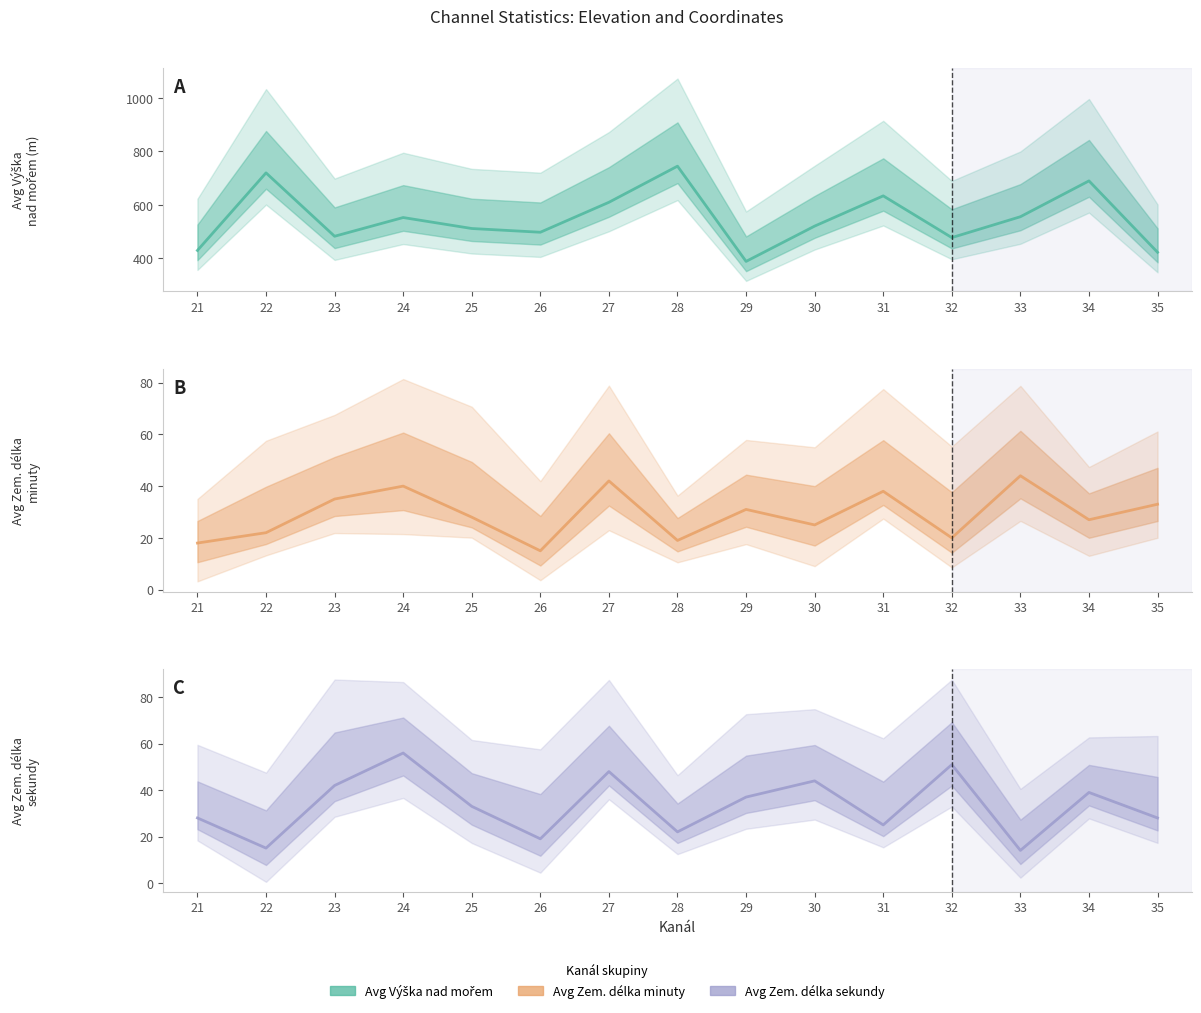

Between 27 and 29, which series saw the biggest shift?

Avg Vyska nad morem